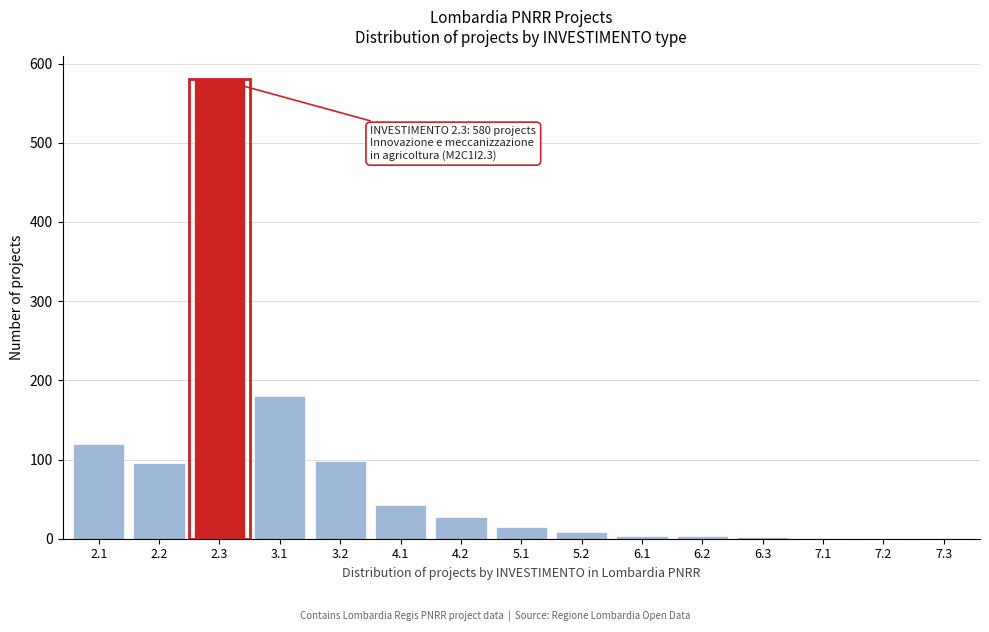

What is the ratio of the value at 2.1 to the value at 3.2?

1.2